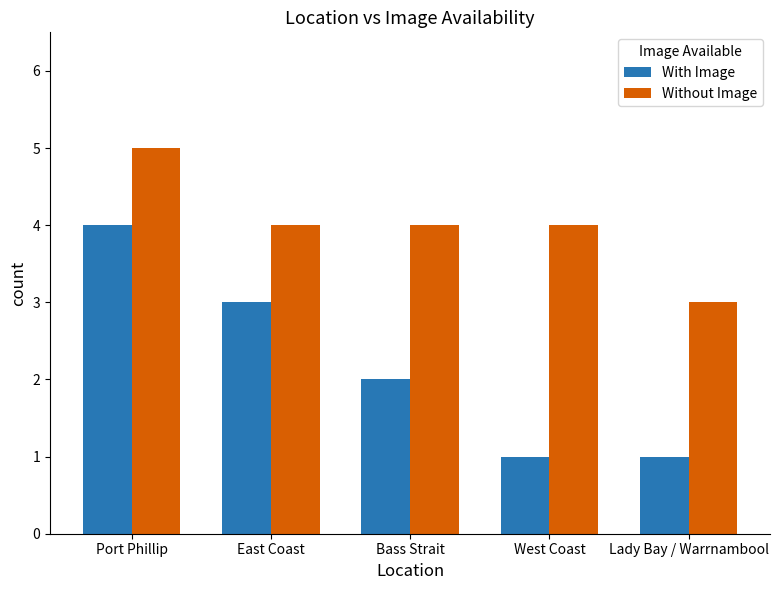

How many bars are there in each group?

2